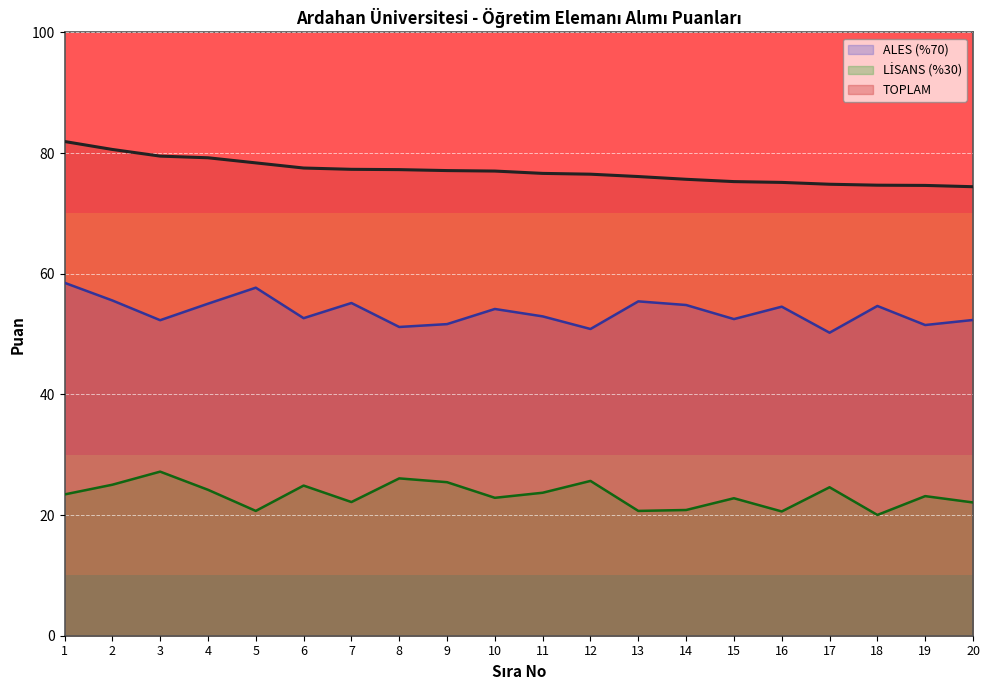

True or false: ALES (%70) has a value of 50.2 at 17.

True